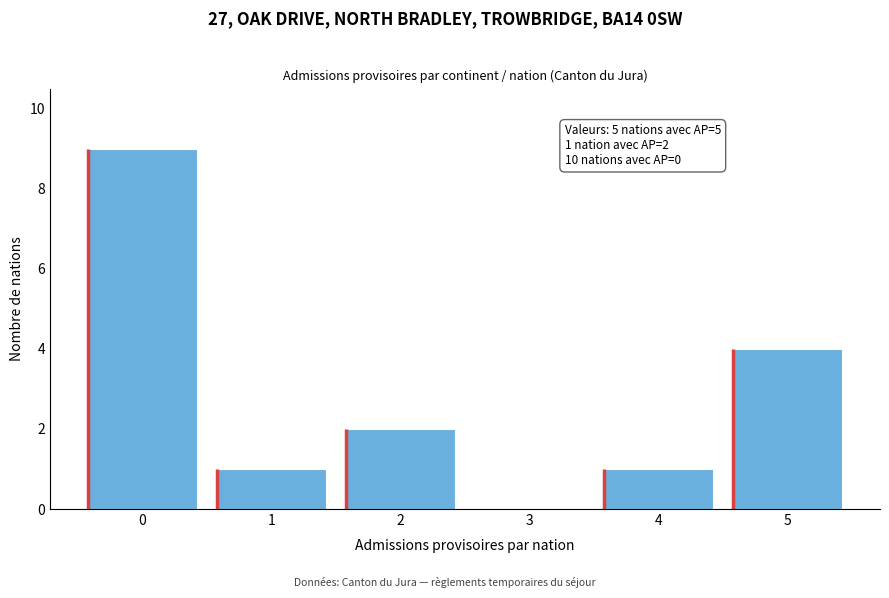

Reading right to left, extract all data points from this chart.

5=4	4=1	3=0	2=2	1=1	0=9